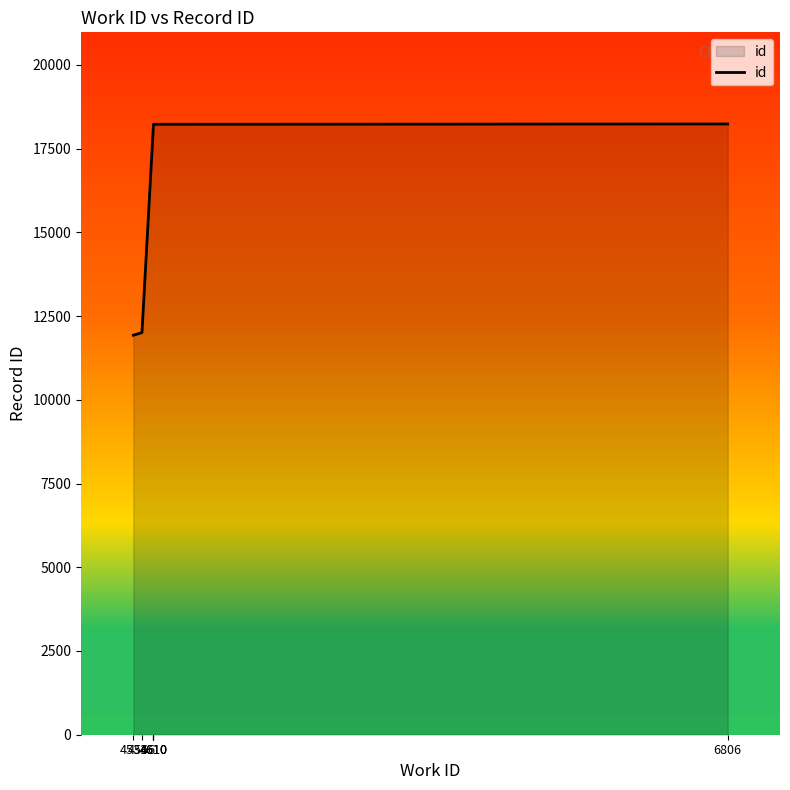

Rank the categories by value from highest to lowest.

6806, 4610, 4610, 4610, 4566, 4533